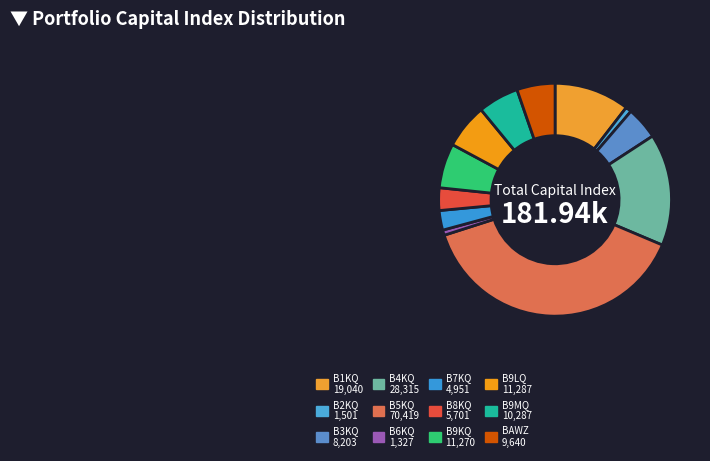

To the nearest percent, what percentage of the pie is BAWZ?

5%